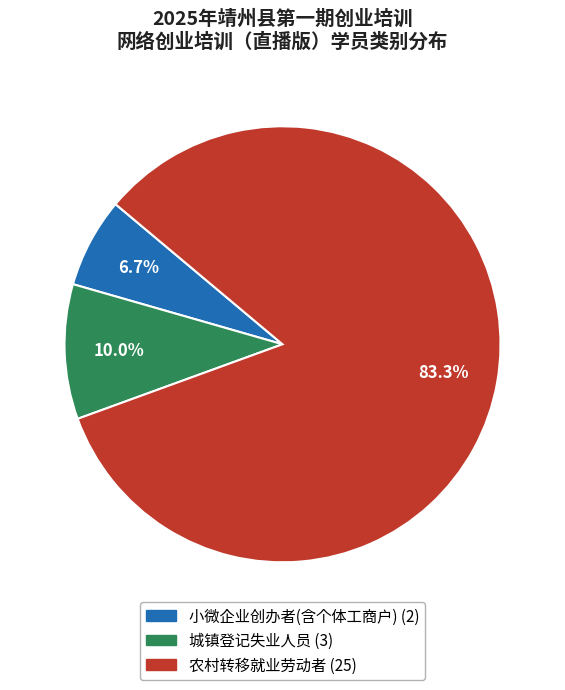

Does 农村转移就业劳动者 represent more than half of the total?

Yes